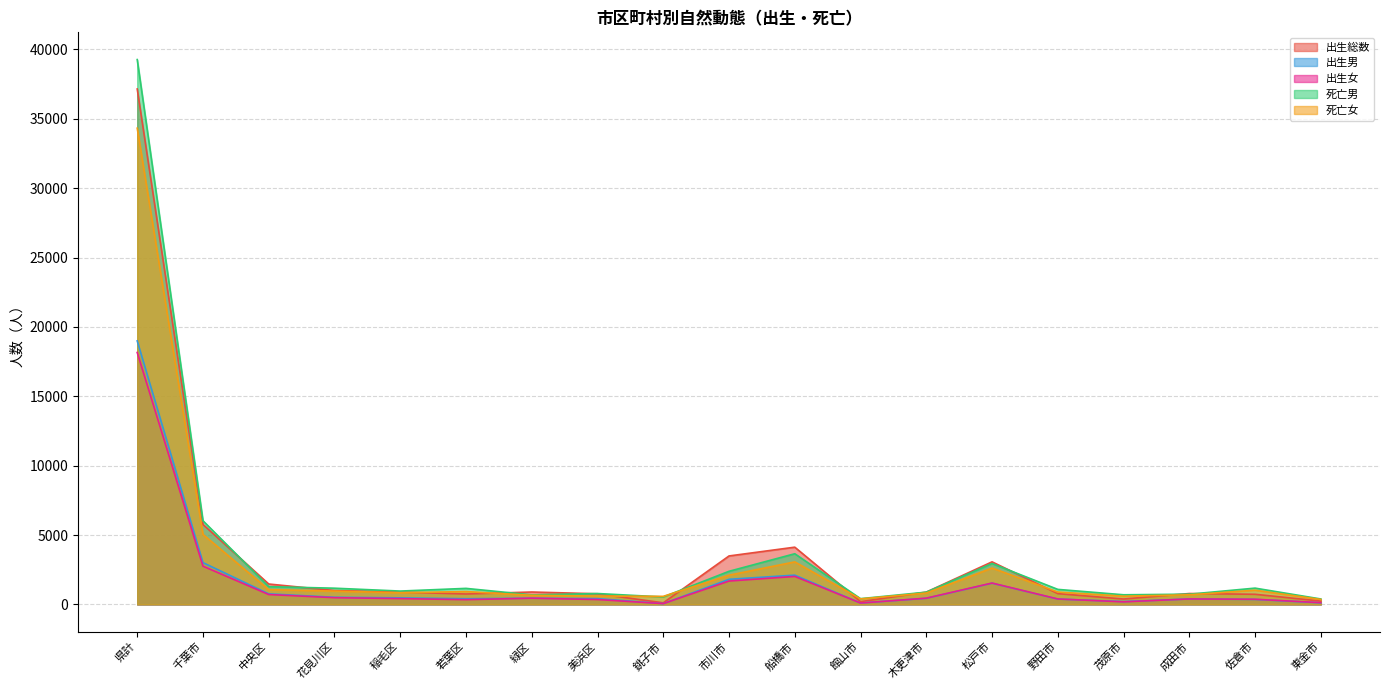

At which category does 死亡男 reach its first local valley?

稲毛区